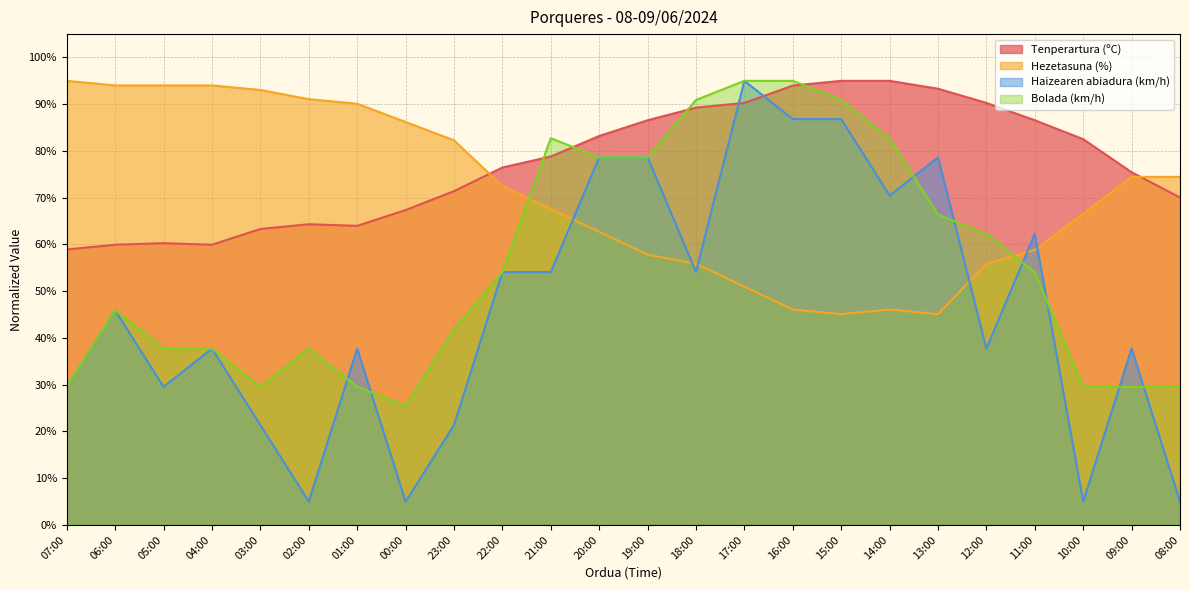

The Hezetasuna (%) series shows 85.6 at 18:00. True or false?

False